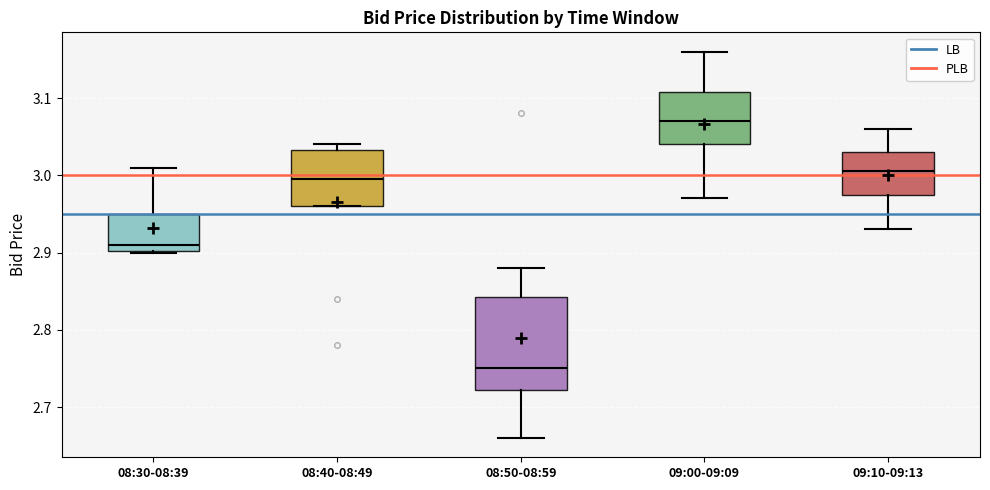

Where is the upper edge of the box for 08:50-08:59 on the y-axis? The values are not printed on the chart, so give them approximately, as read against the axis.

2.84